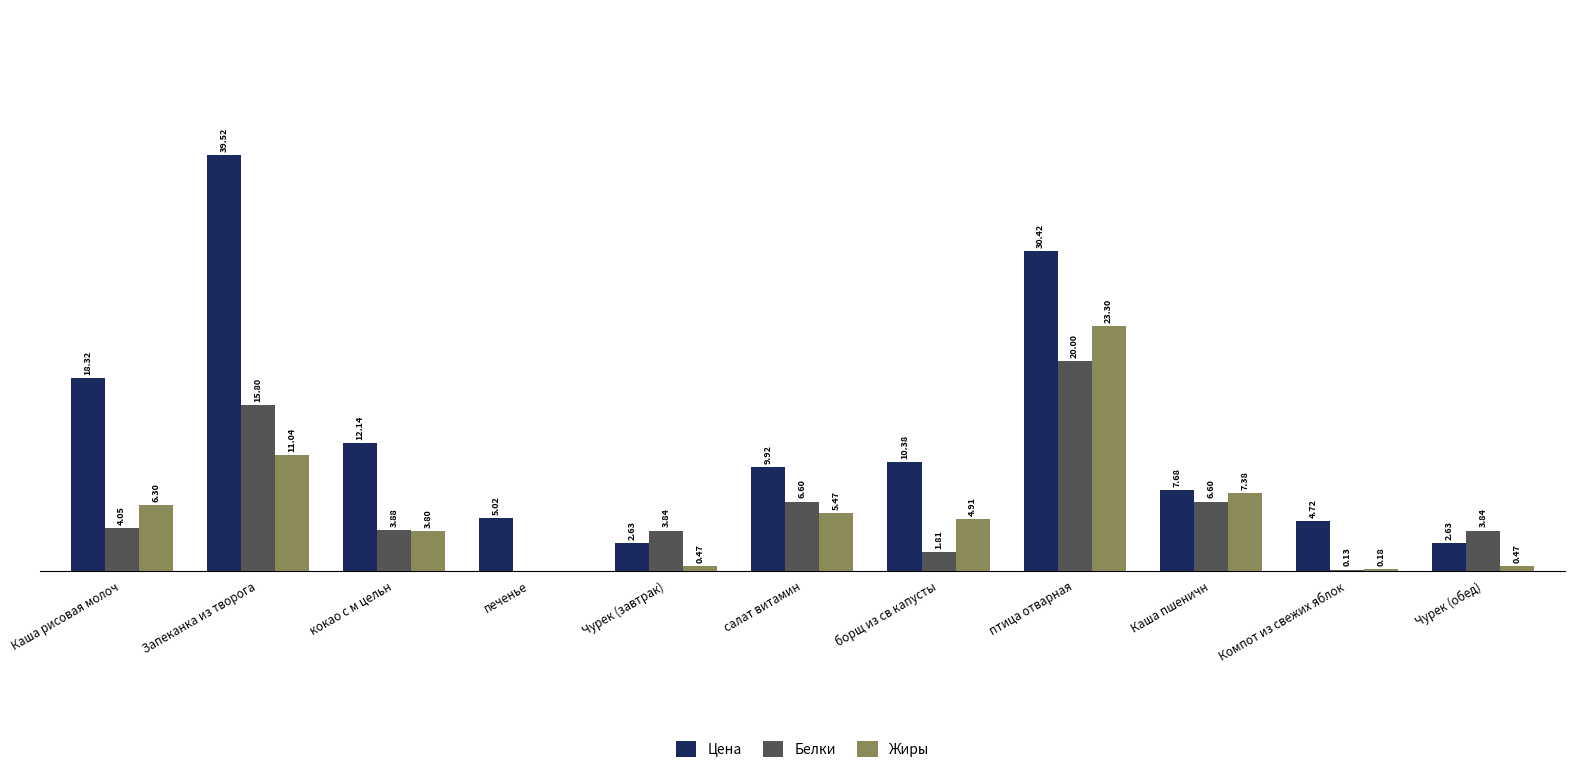

Which label corresponds to the largest value in the chart?

Запеканка из творога